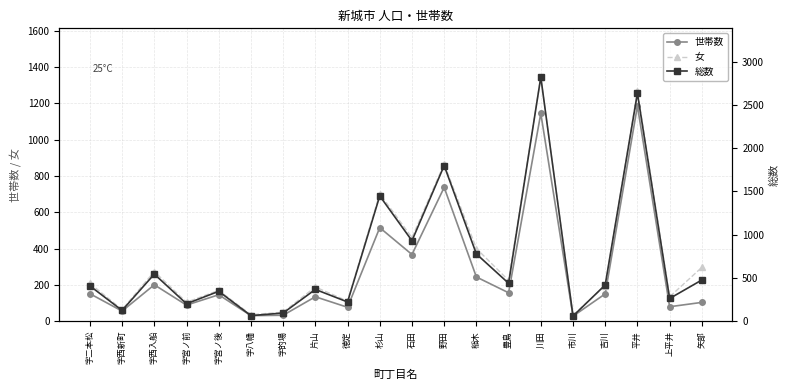

How many lines are shown in the chart?

3